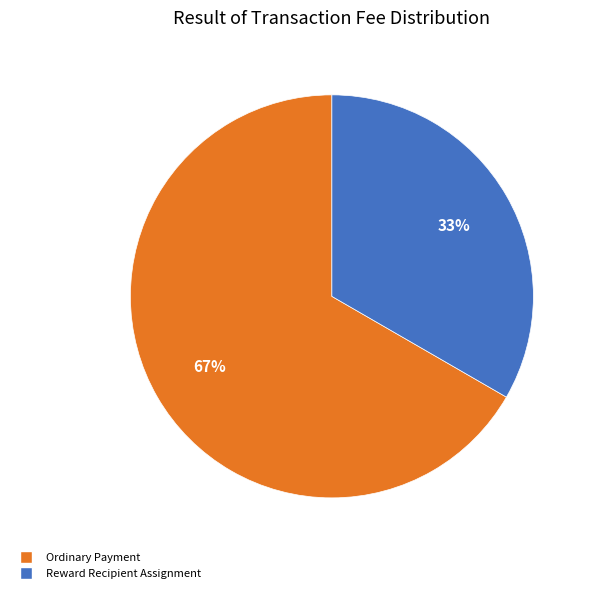

To the nearest percent, what percentage of the pie is Ordinary Payment?

67%